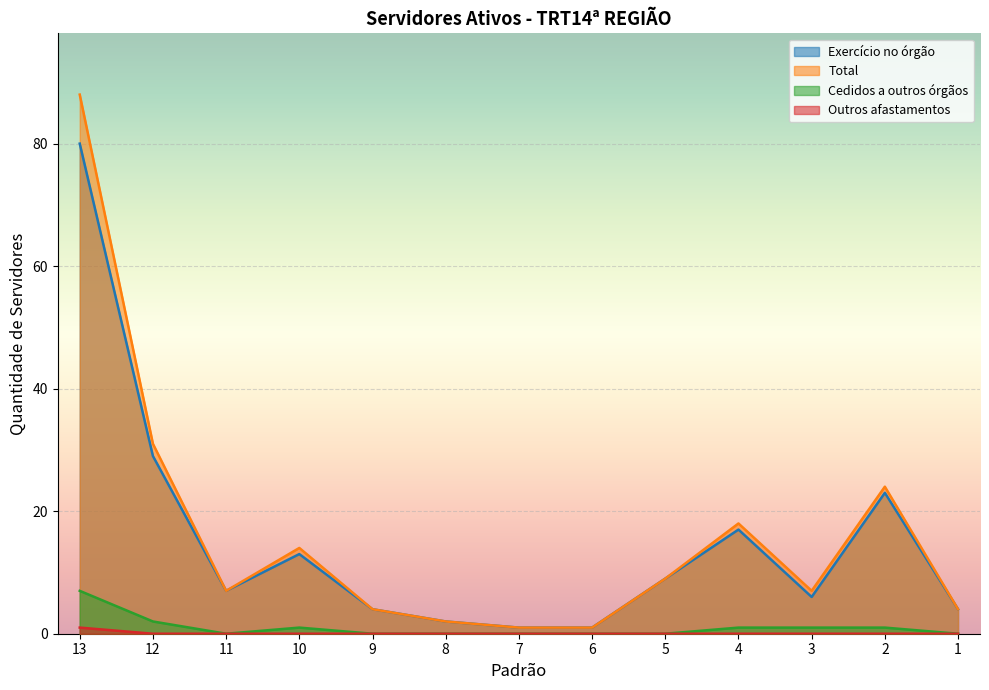

What is the value of the Total point at the 3rd from the left?

7